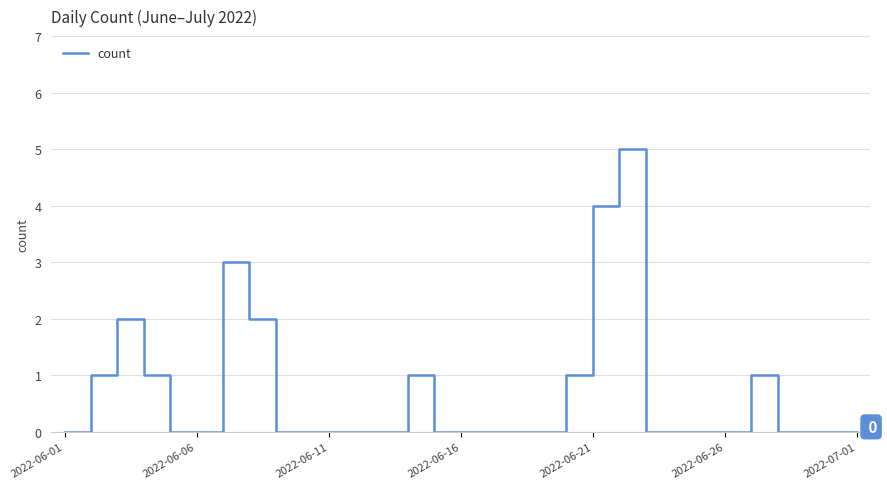

Reading right to left, list all the values displayed in this chart.

0	0	0	0	1	0	0	0	0	5	4	1	0	0	0	0	0	1	0	0	0	0	0	2	3	0	0	1	2	1	0